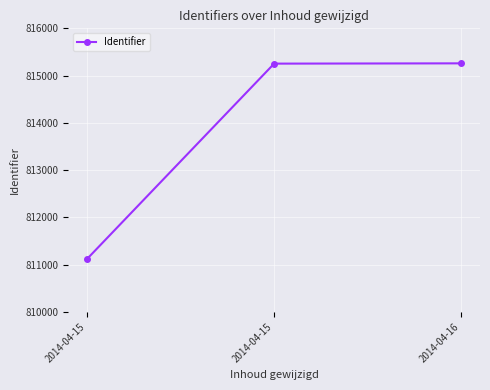

Approximately how many times larger is the value at 2014-04-15 compared to 2014-04-15?

1.0